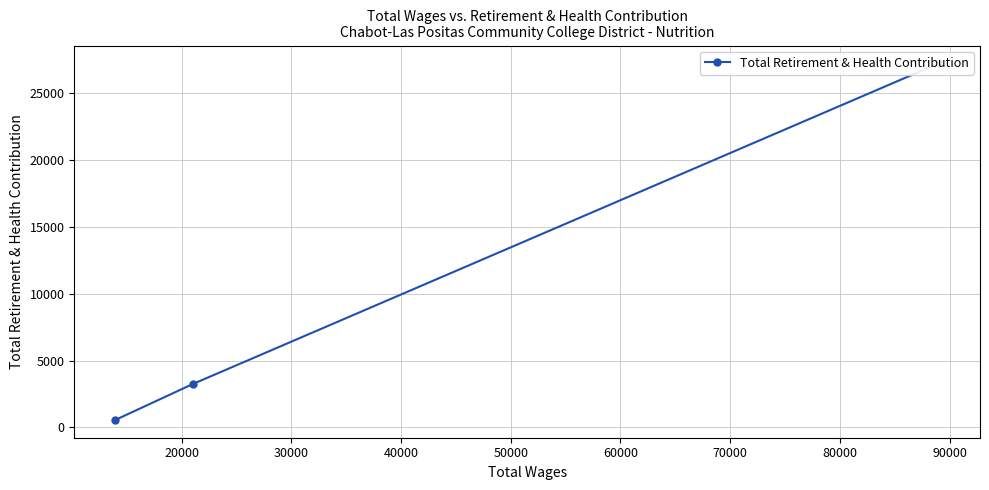

What is the maximum value shown in the chart?

27249